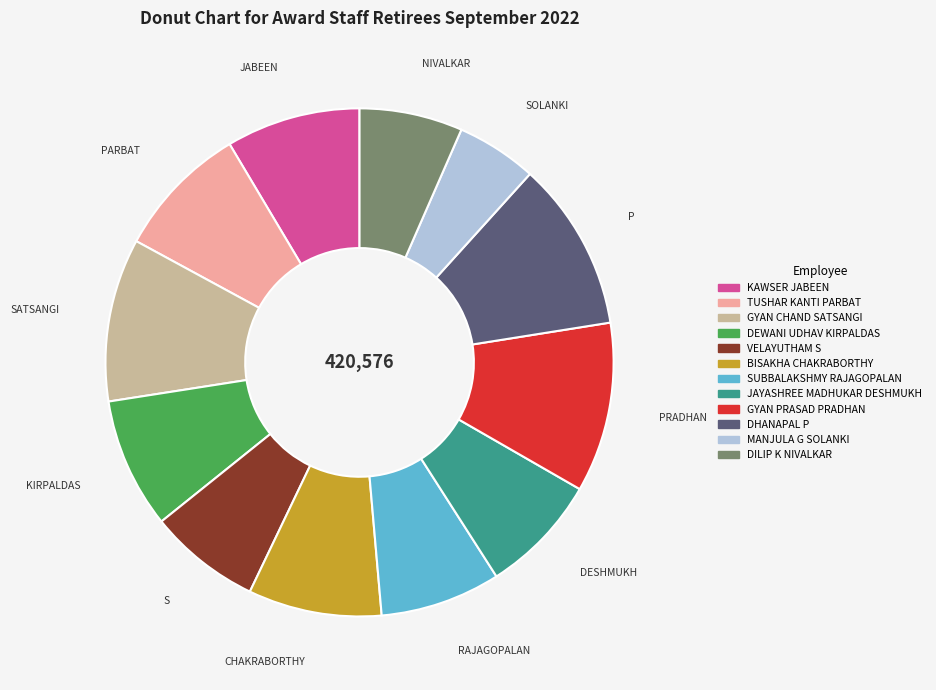

Do TUSHAR KANTI PARBAT and GYAN CHAND SATSANGI together represent more than half of the pie?

No